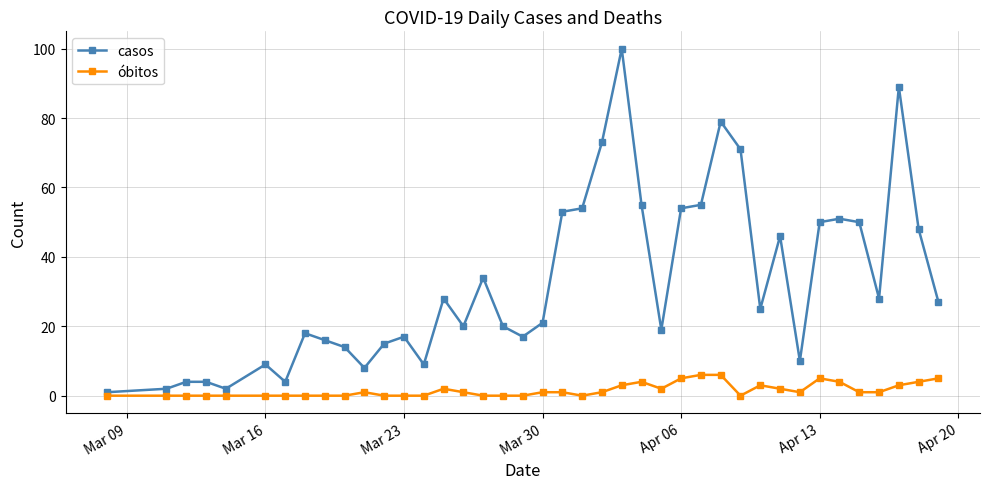

What is the highest value of the casos series?

100